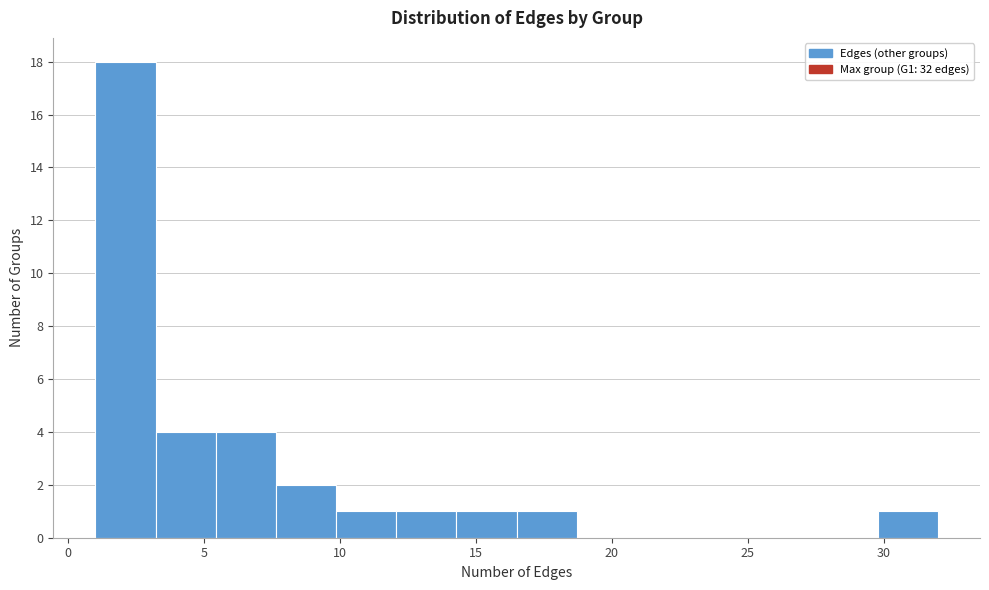

Over which range of the x-axis is the bar tallest?

1.0 to 3.0